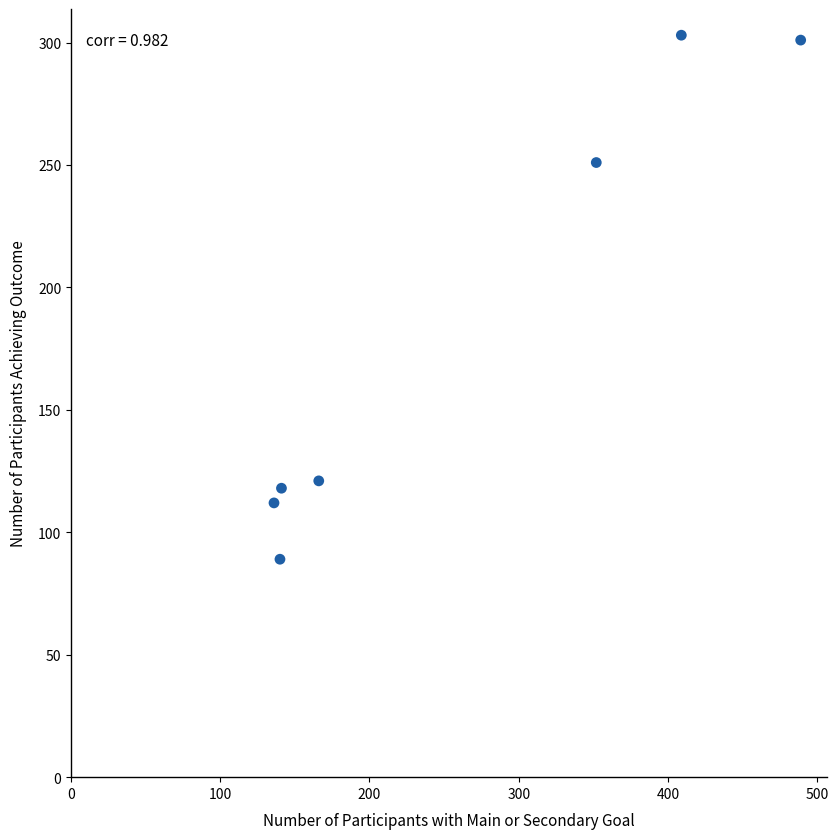

What is the range of Y values (max minus min)?

214